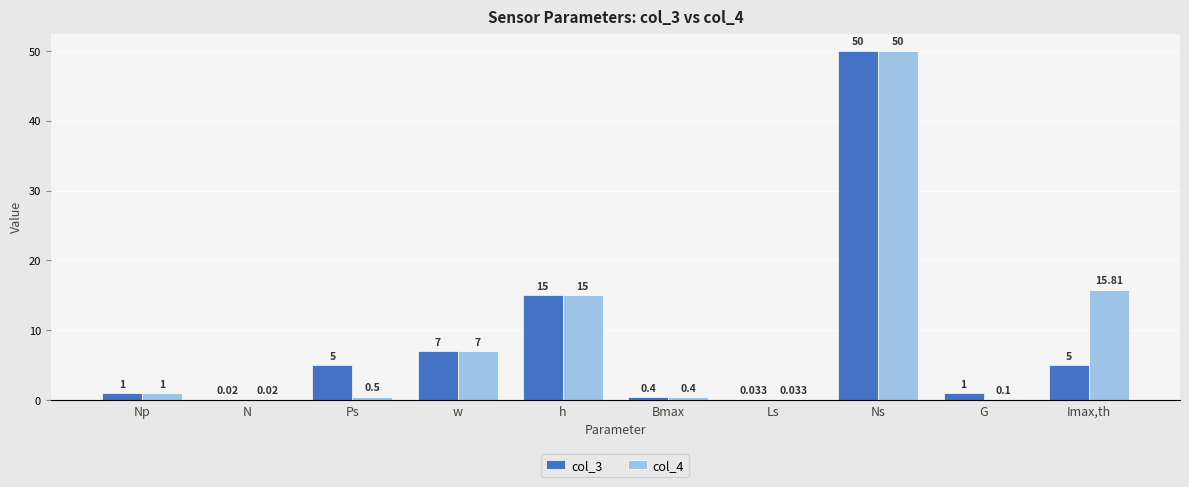

At which label is col_3 closest to 25?

h